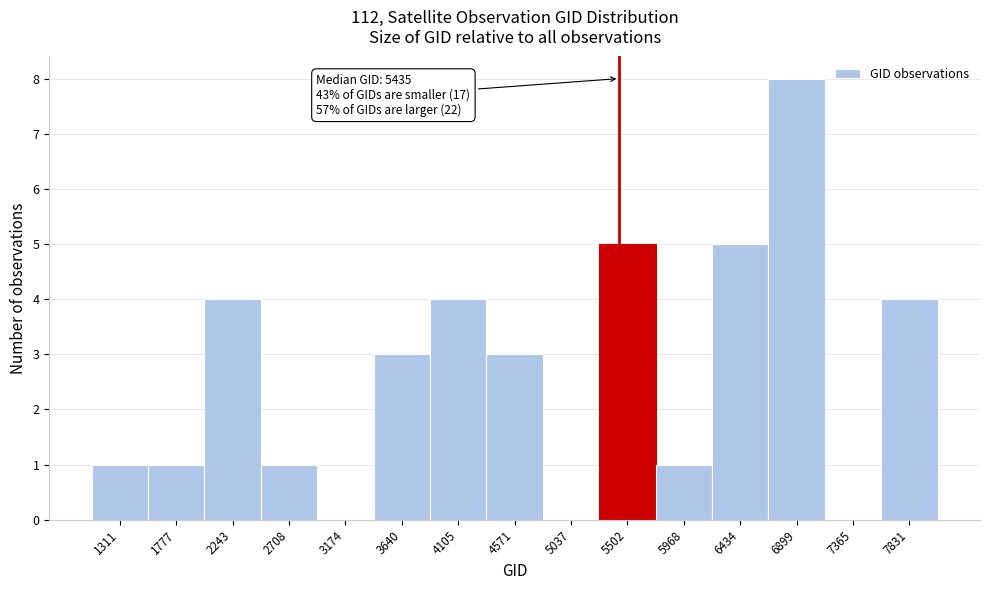

Which range on the x-axis has the tallest bar?

6650 to 7150